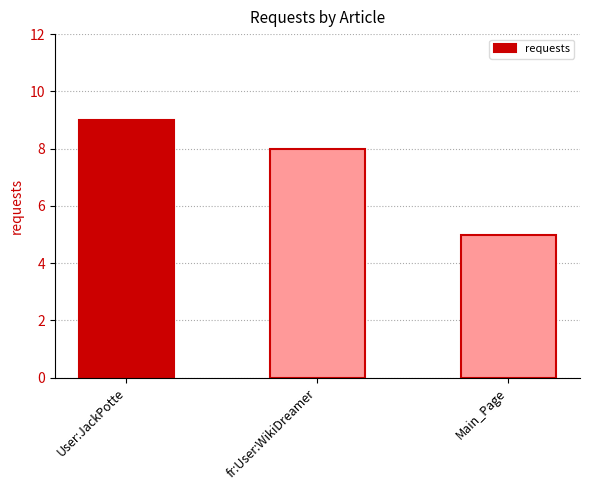

Where does the data first go above 8?

User:JackPotte